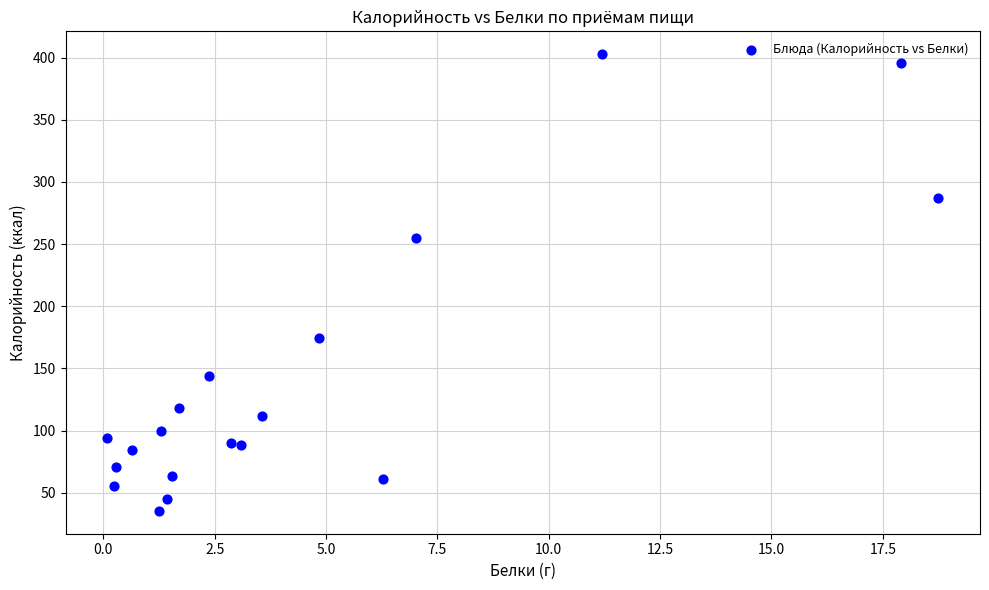

What Y value in the scatter plot is closest to 219?

254.5